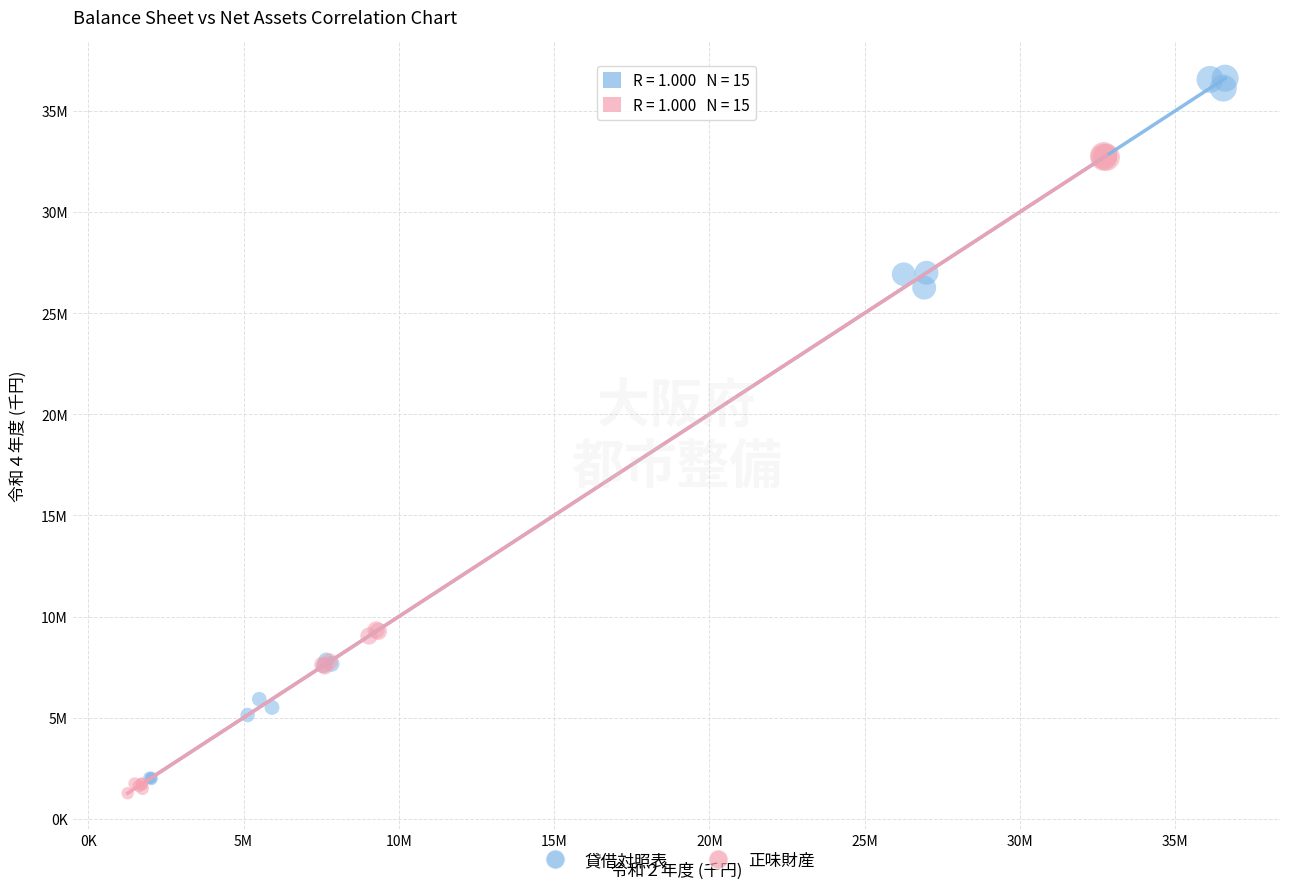

What are all the series names shown in the legend?

貸借対照表, 正味財産